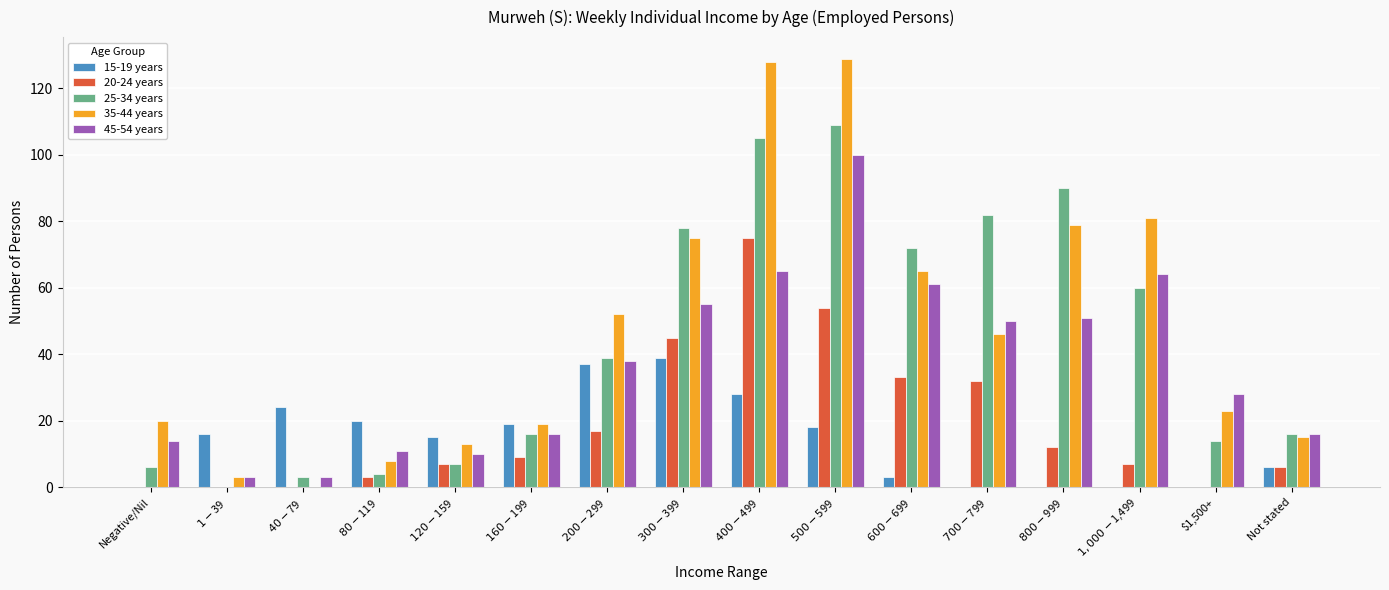

What is the sum of all 25-34 years values?

701